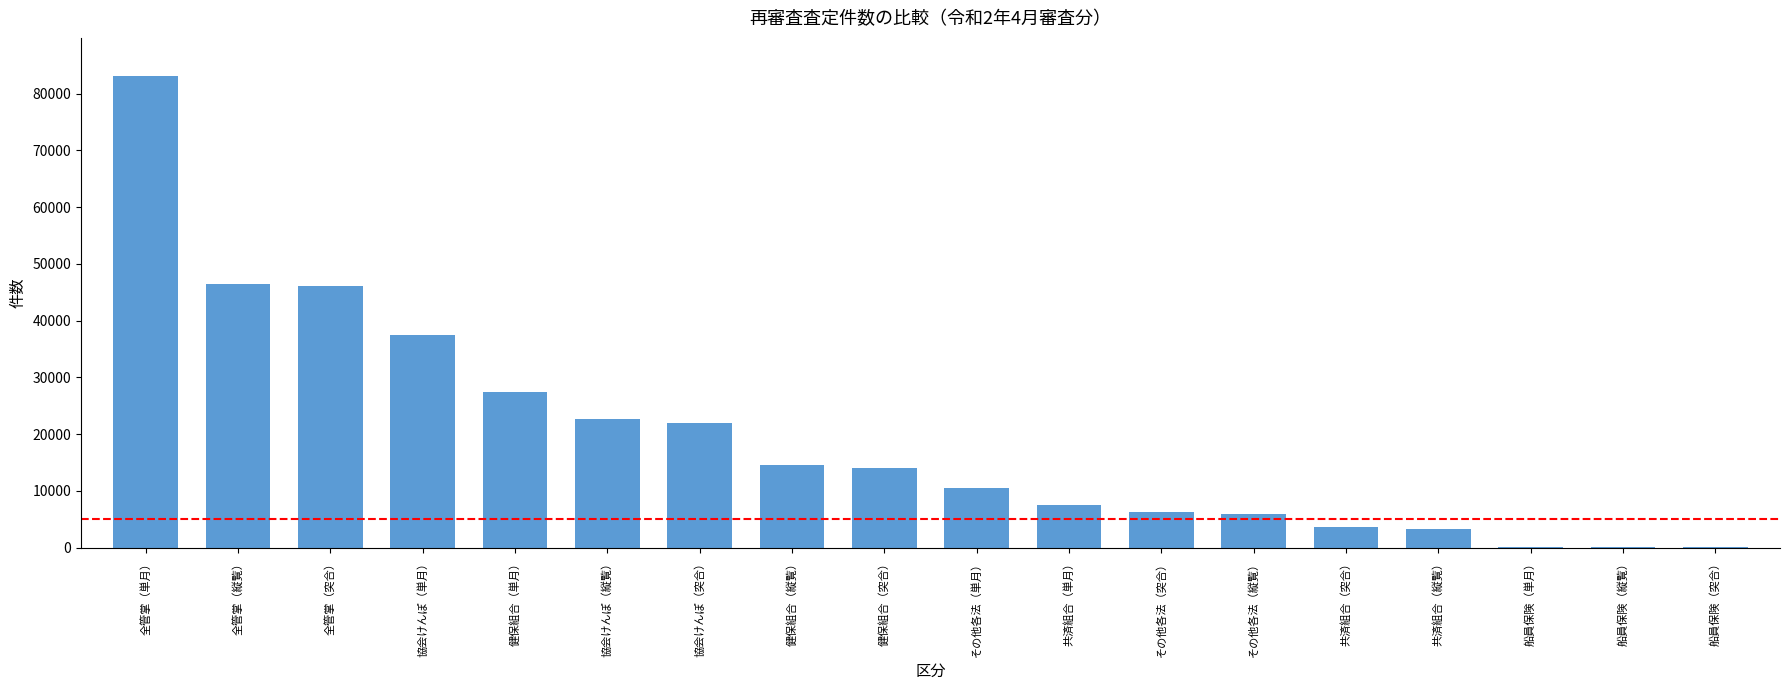

True or false: the data shows 24522 at 全管掌（縦覧）.

False